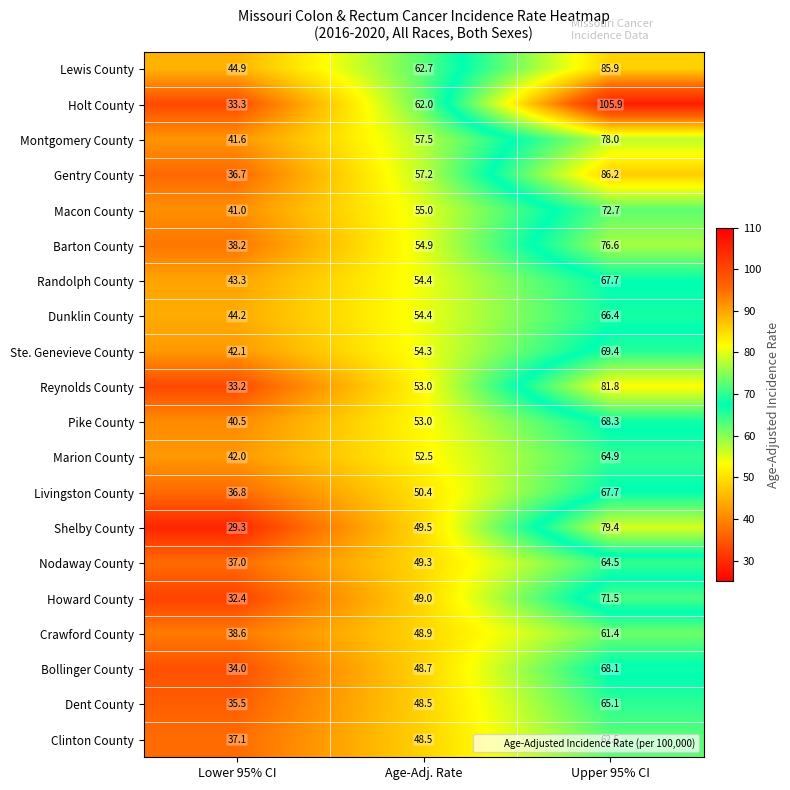

At which category is the sum across all series the highest?

Upper 95% CI